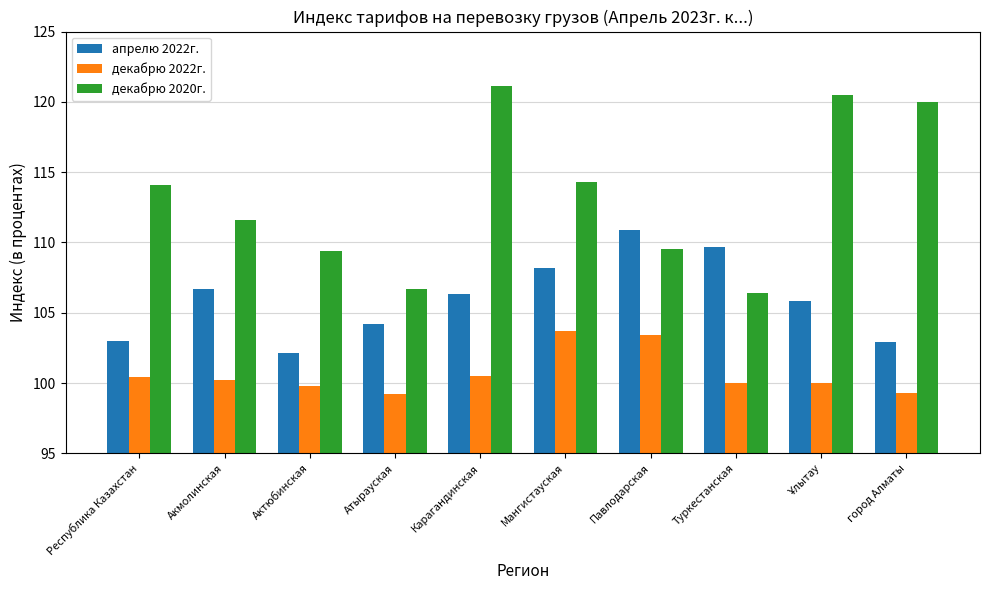

Does the chart contain any negative values?

No